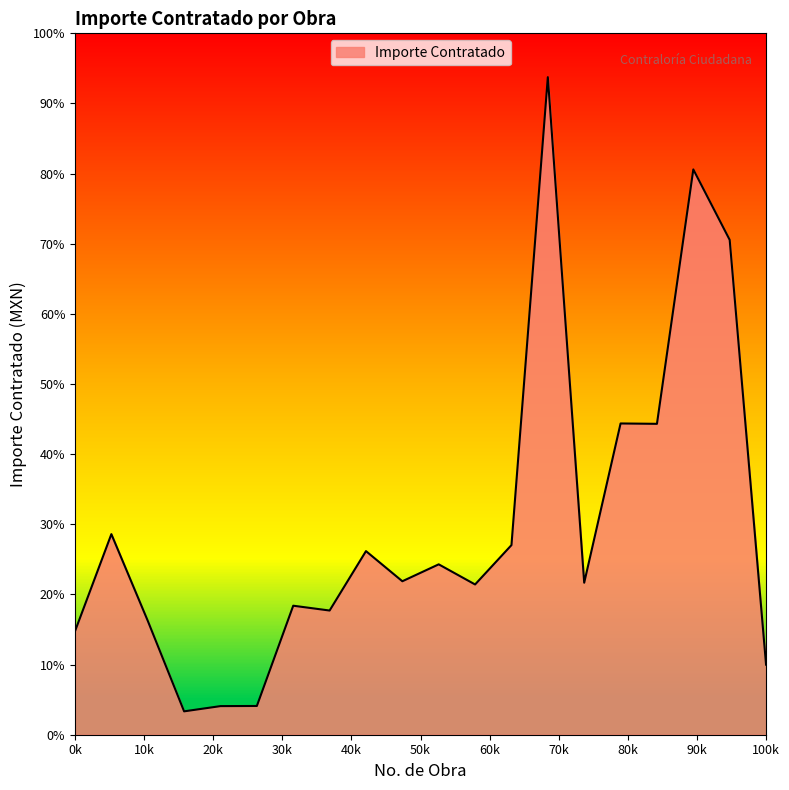

Reading left to right, transcribe all the data shown in this chart.

4426493.2	8579575.5	4875141.7	999852.2	1223679.9	1229696.6	5518122.6	5312056.2	7853005.8	6564336.9	7287576.9	6426889.0	8110239.2	28125202.1	6502584.7	13313205.6	13297445.7	24179375.5	21165119.9	2996415.1